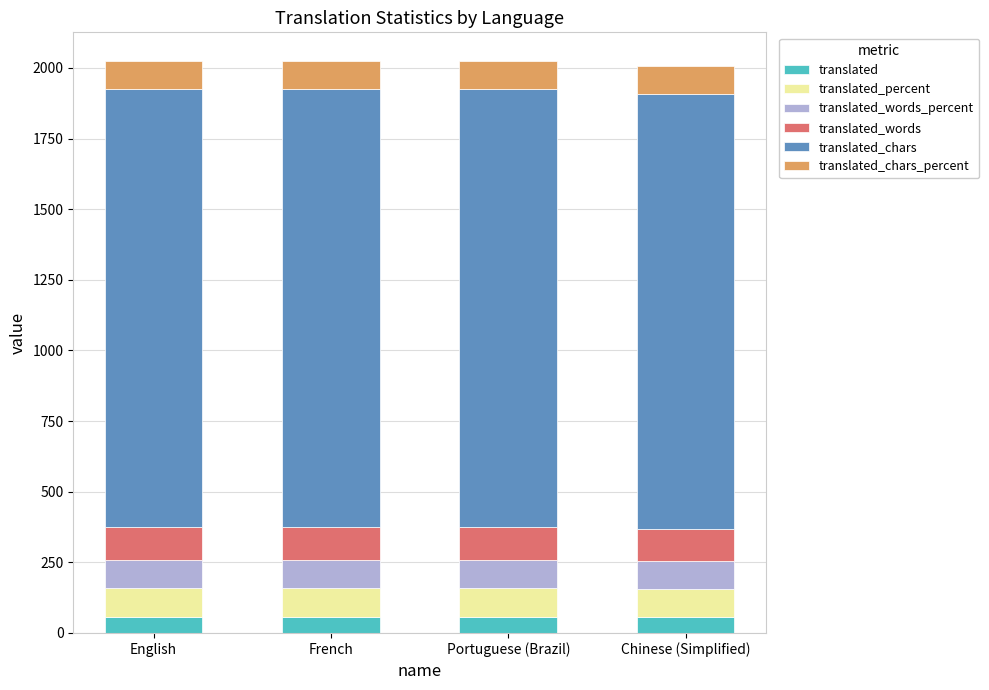

Read the translated value at French.

58.0